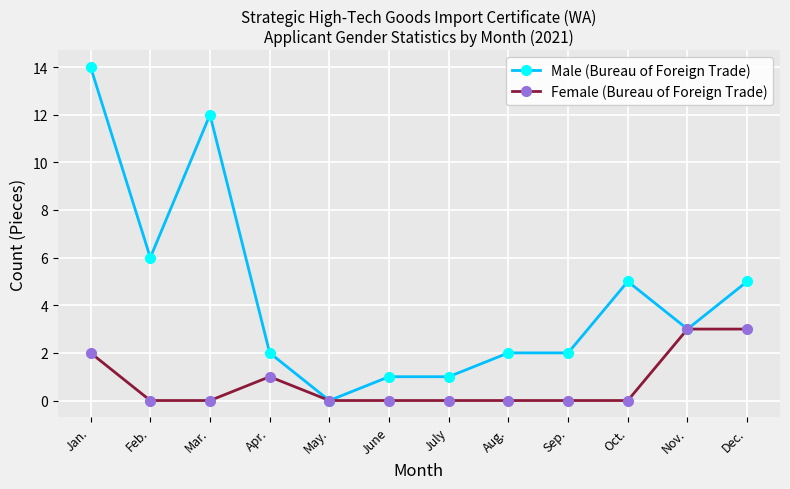

How many Female (Bureau of Foreign Trade) values are between 0 and 2?

10